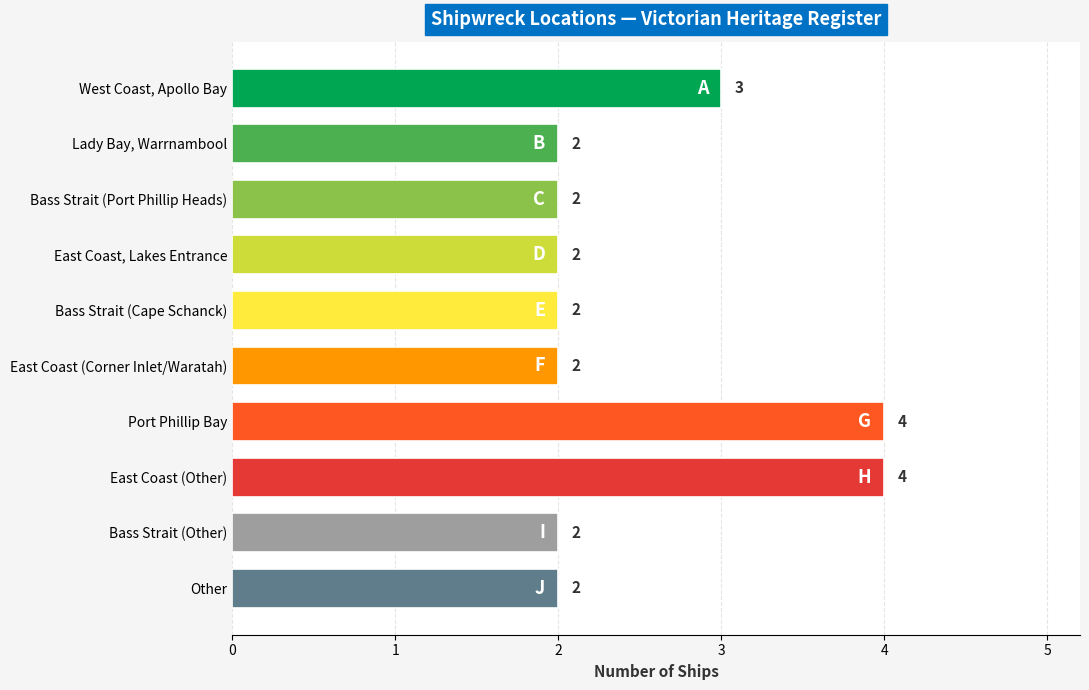

What is the difference between the maximum and minimum values?

2